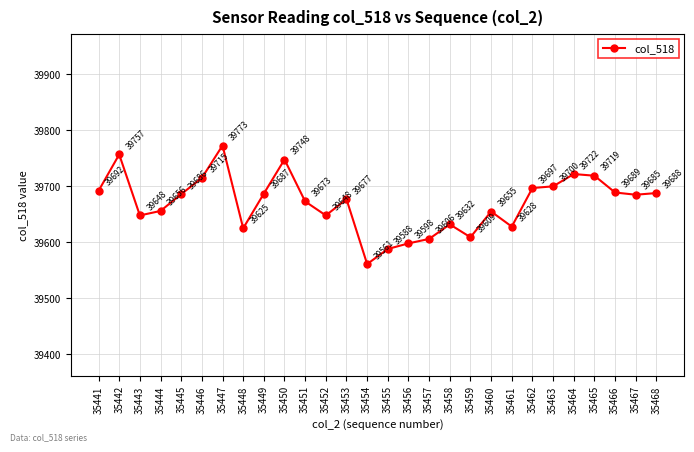

What is the sum of all values?

1110762